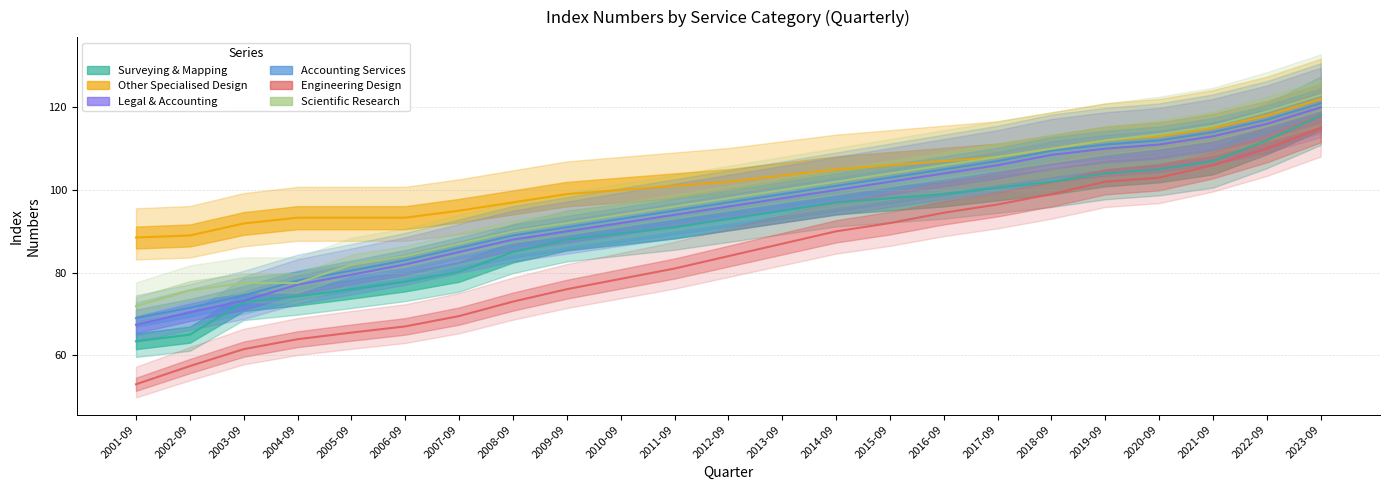

At 2012-09, list the series in order from smallest to largest.

Engineering Design, Surveying & Mapping, Legal & Accounting, Accounting Services, Scientific Research, Other Specialised Design